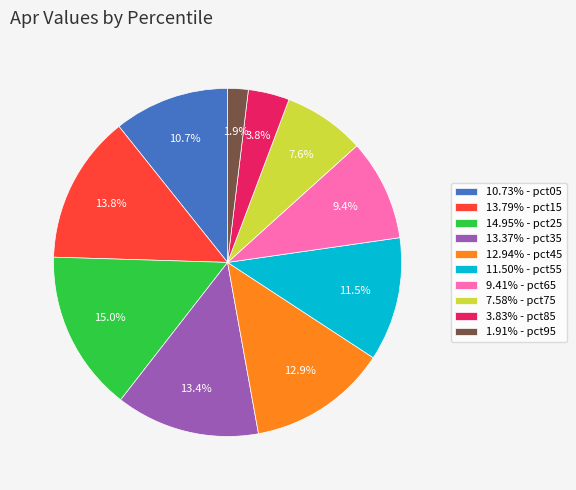

Does 10.73% - pct05 account for over 50% of the chart?

No